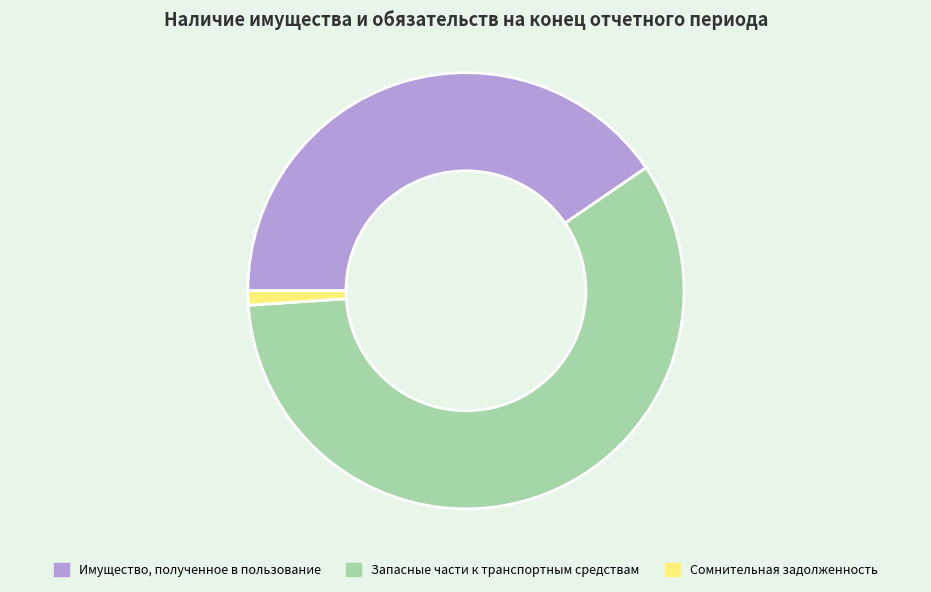

Do Запасные части к транспортным средствам and Сомнительная задолженность together represent more than half of the pie?

Yes